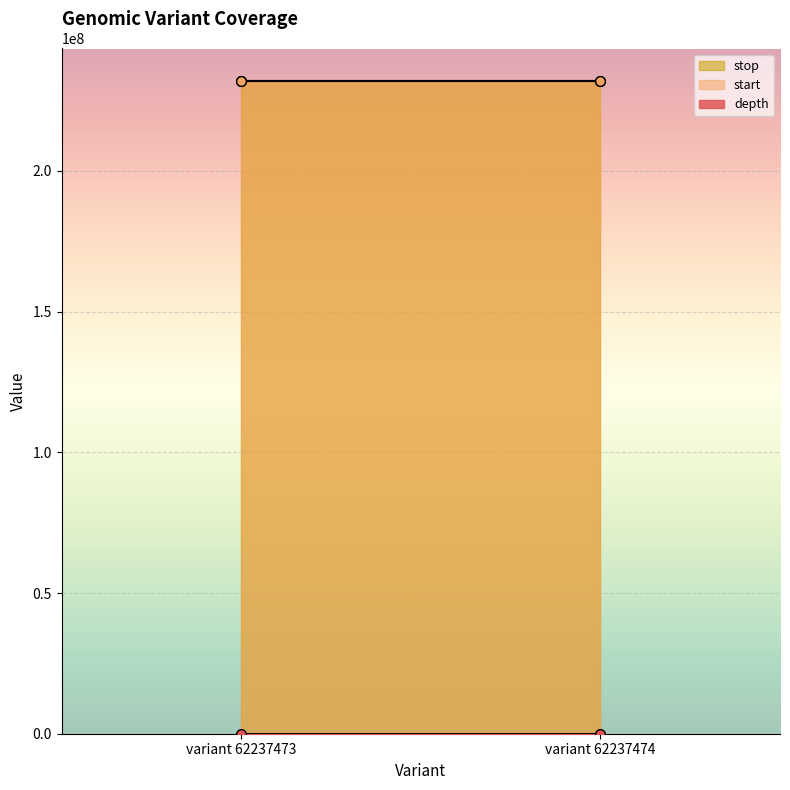

Is the value of start at variant 62237473 greater than the value of stop at variant 62237474?

No